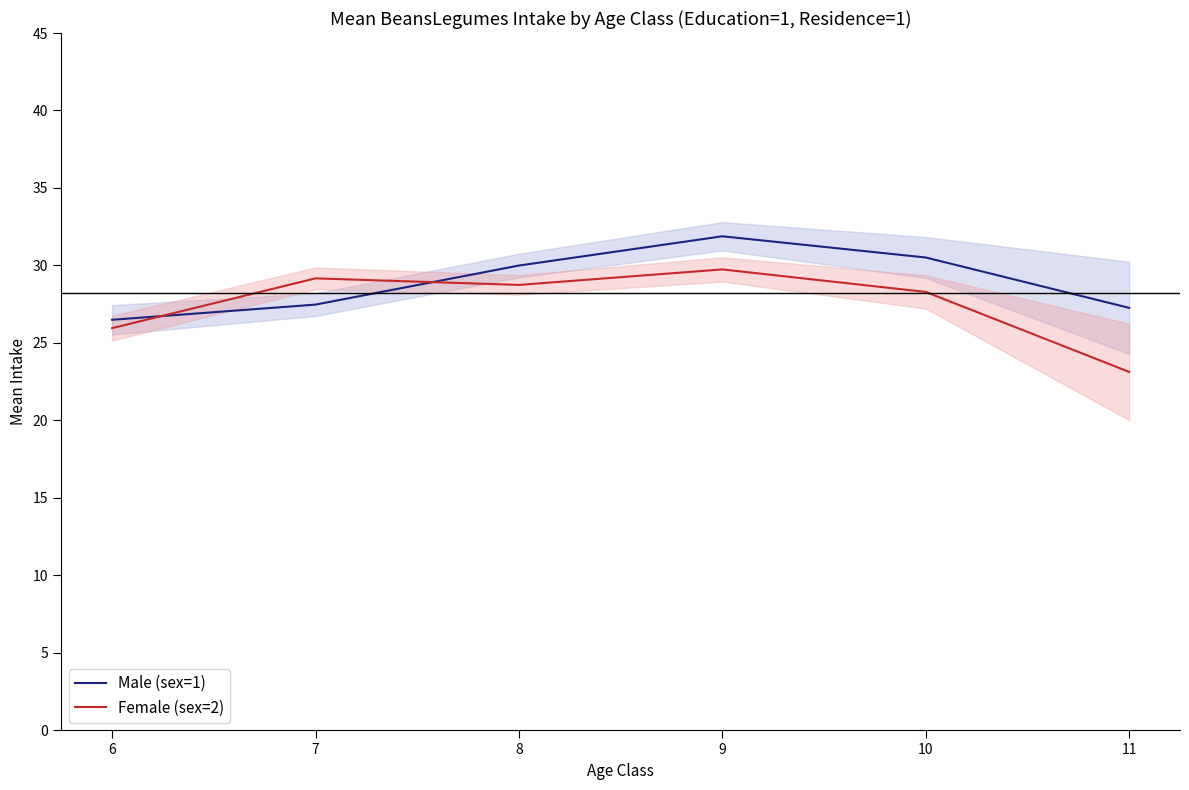

True or false: Male (sex=1) has more than 1 interior local peaks.

False